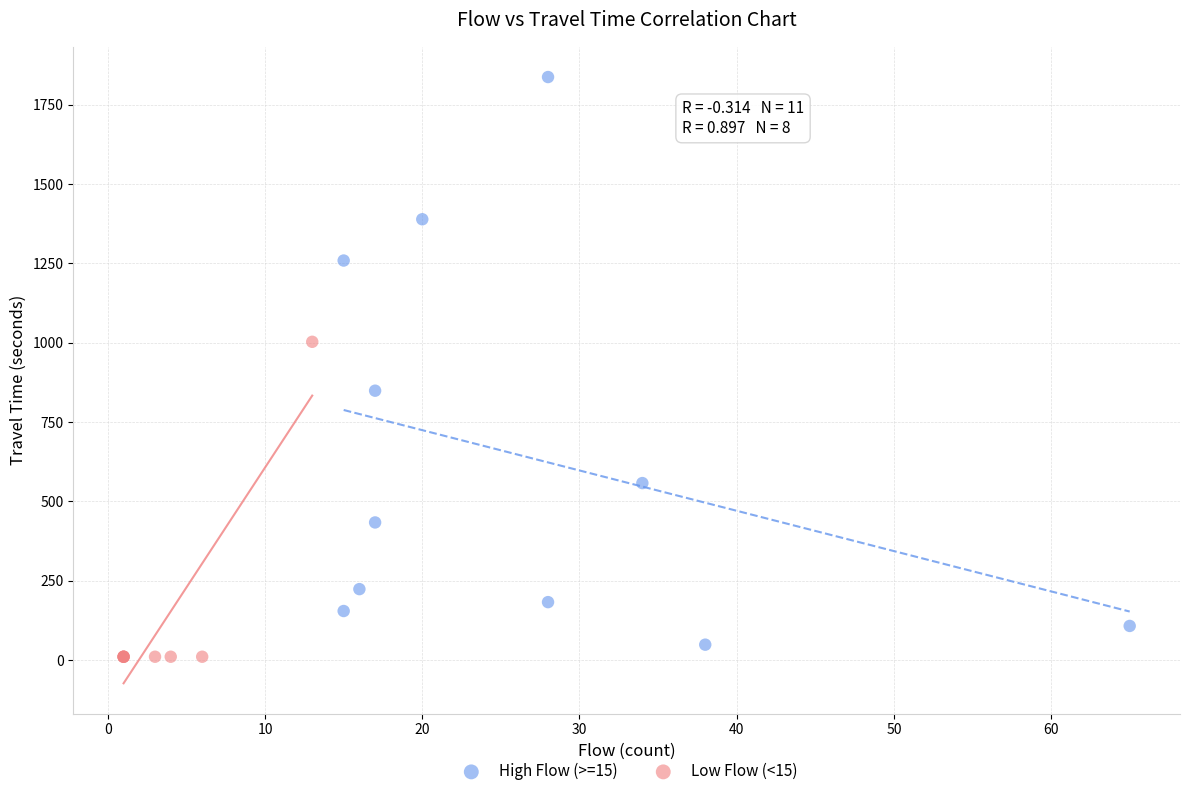

Which series reaches the maximum Y coordinate?

High Flow (>=15)